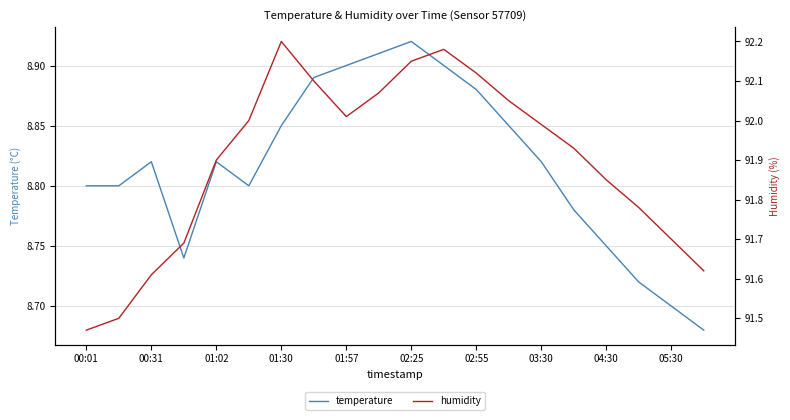

The humidity series shows 20.1 at 11. True or false?

False